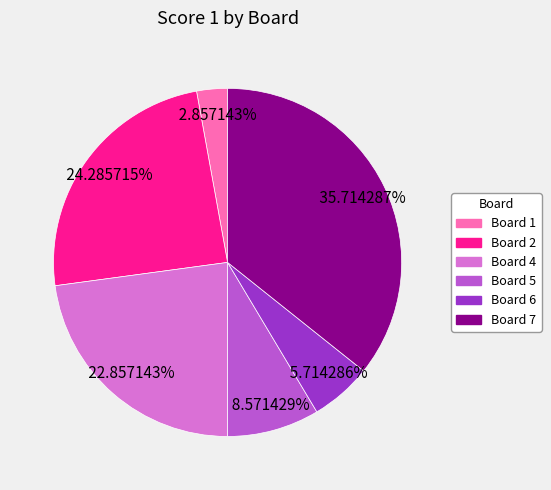

Is there any slice that represents more than half of the pie?

No